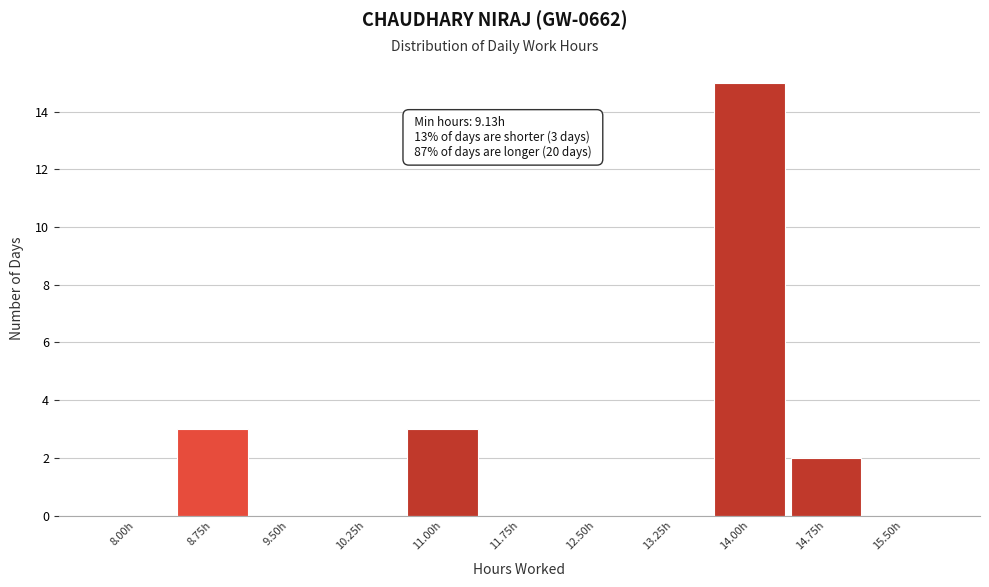

Reading right to left, what are all the values shown in this chart?

15.50h=0	14.75h=2	14.00h=15	13.25h=0	12.50h=0	11.75h=0	11.00h=3	10.25h=0	9.50h=0	8.75h=3	8.00h=0